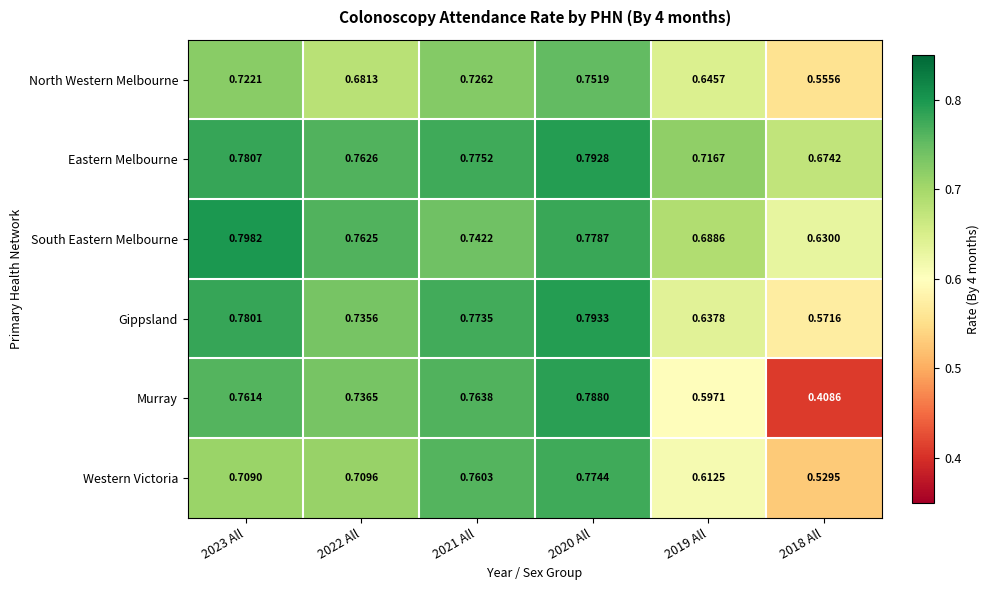

Which series has the largest range (max minus min)?

Murray